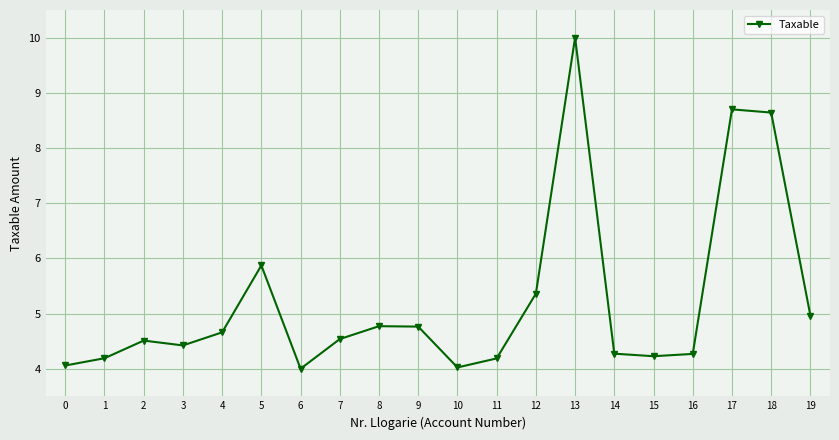

The chart shows a value of 1.0 at 9. True or false?

False